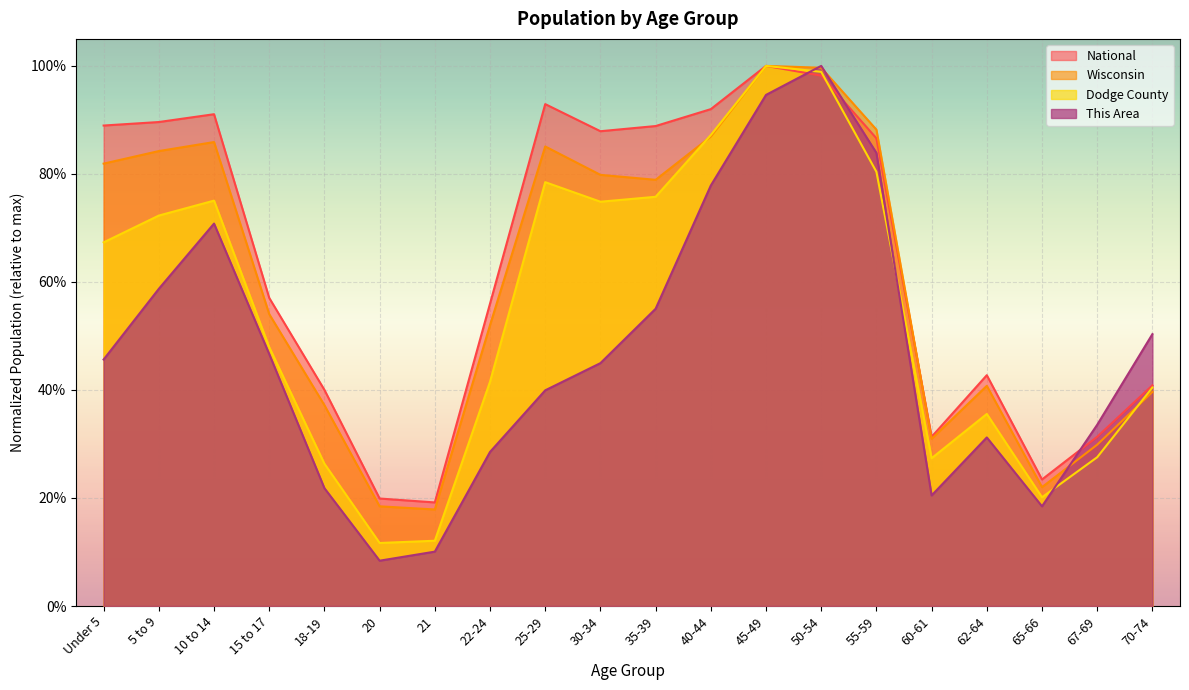

List the series in order of their overall mean, highest first.

National, Wisconsin, Dodge County, This Area